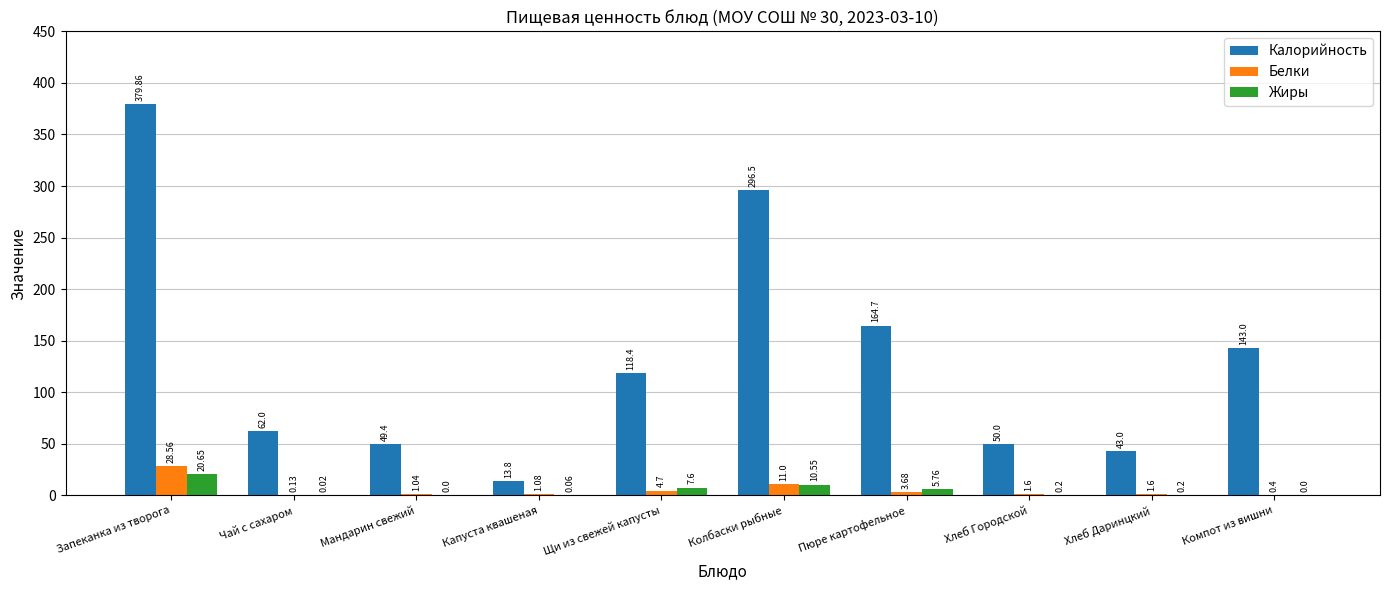

At which category does the chart reach its peak across all series?

Запеканка из творога